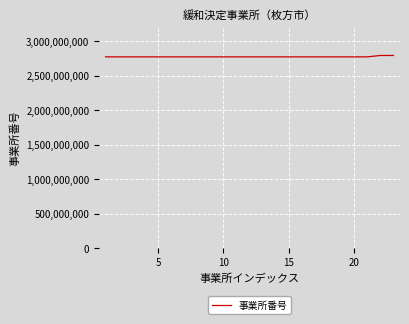

What is the minimum value shown in the chart?

2772401168